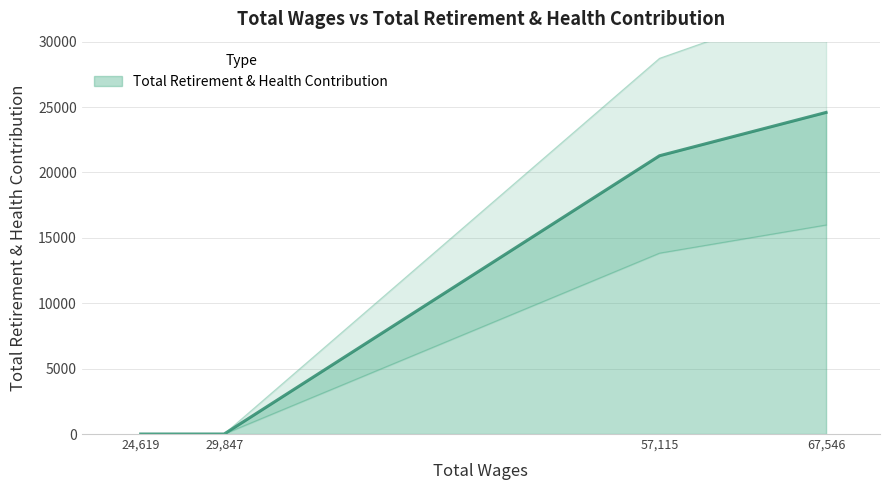

Does the chart display data point markers on the line(s)?

No